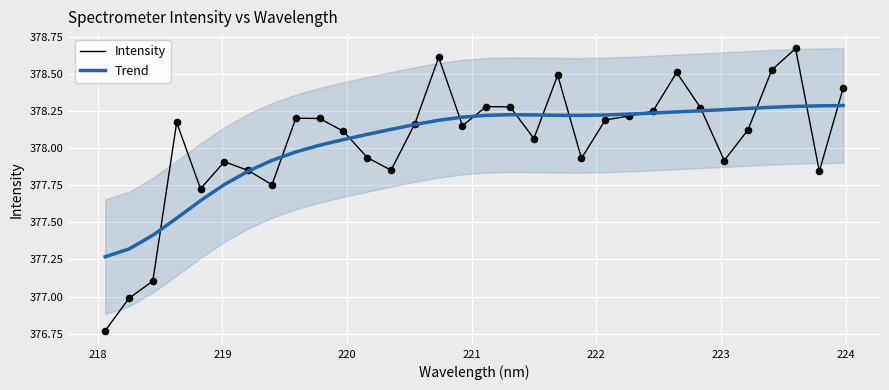

At how many categories does at least one series exceed 377?

32